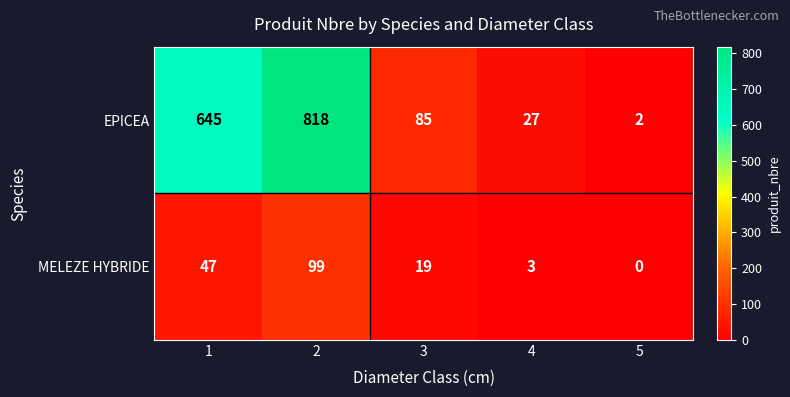

The value of EPICEA at 3 is 126. True or false?

False